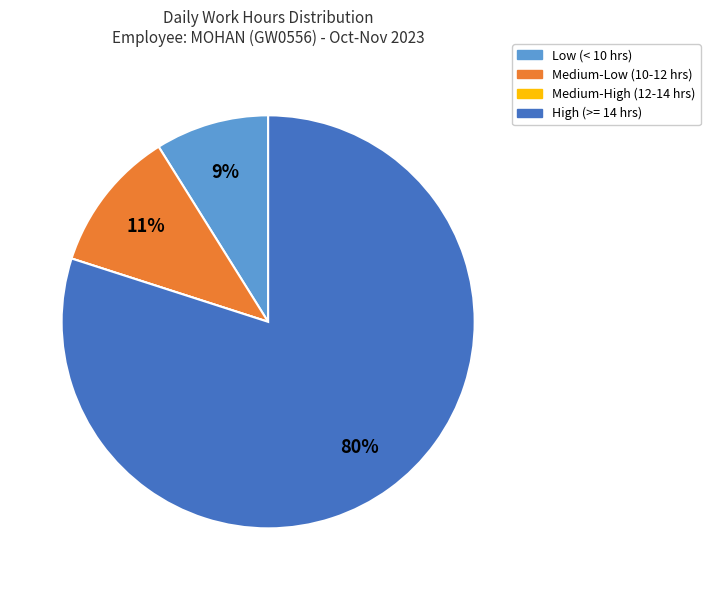

Does any single category account for the majority?

Yes